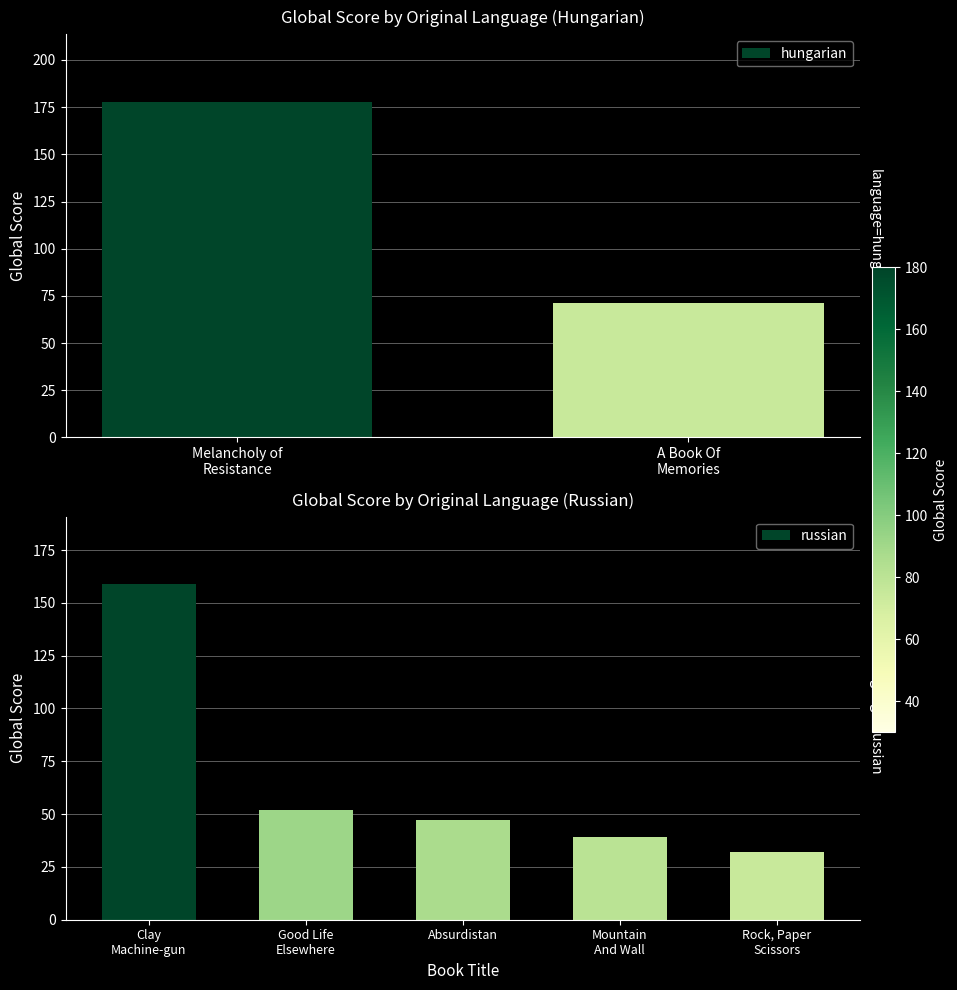

What is the difference between the maximum and minimum values in the russian series?

127